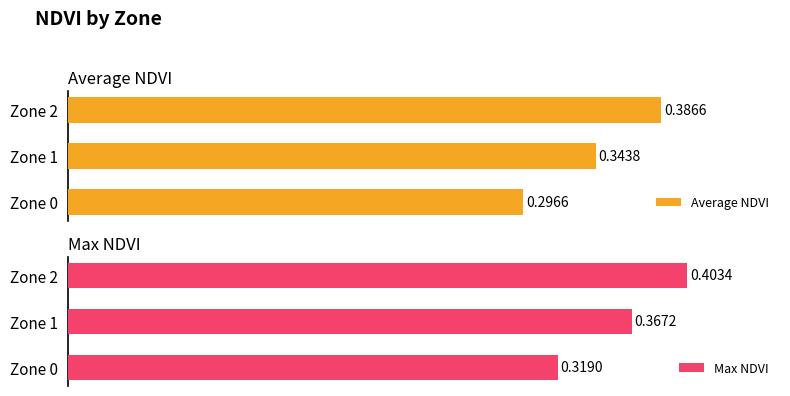

Rank the categories by Average NDVI value from lowest to highest.

Zone 0, Zone 1, Zone 2